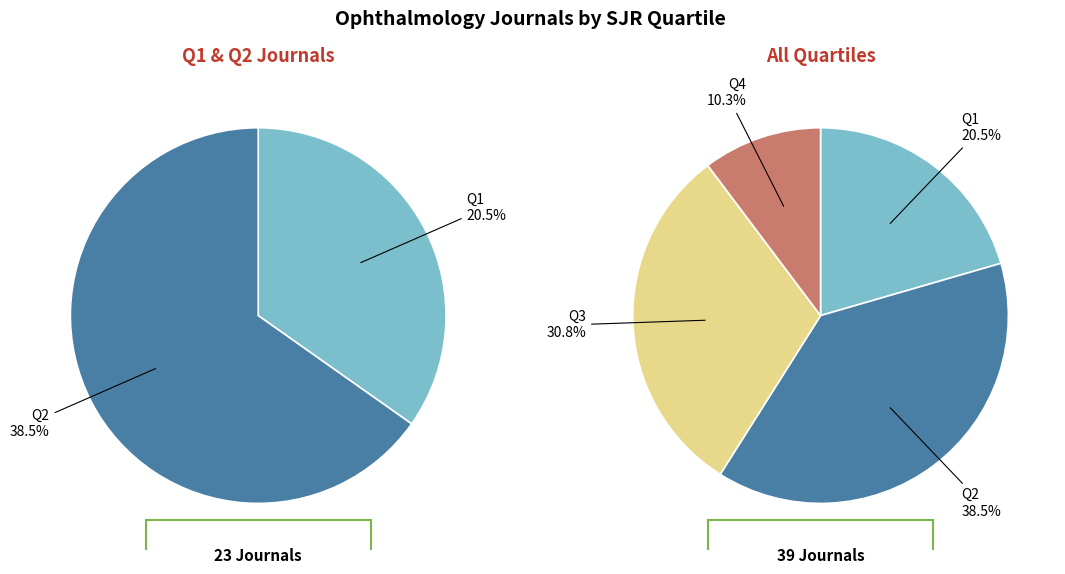

Rank the categories by value from lowest to highest.

Q4, Q1, Q3, Q2